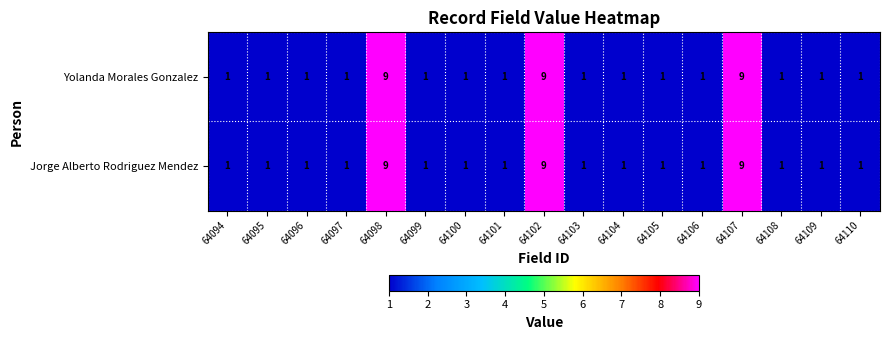

What is the maximum value for Yolanda Morales Gonzalez?

9